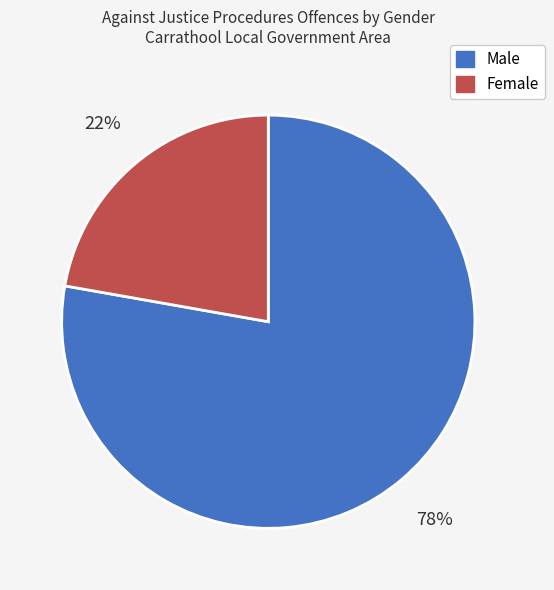

How many segments does this pie chart have?

2